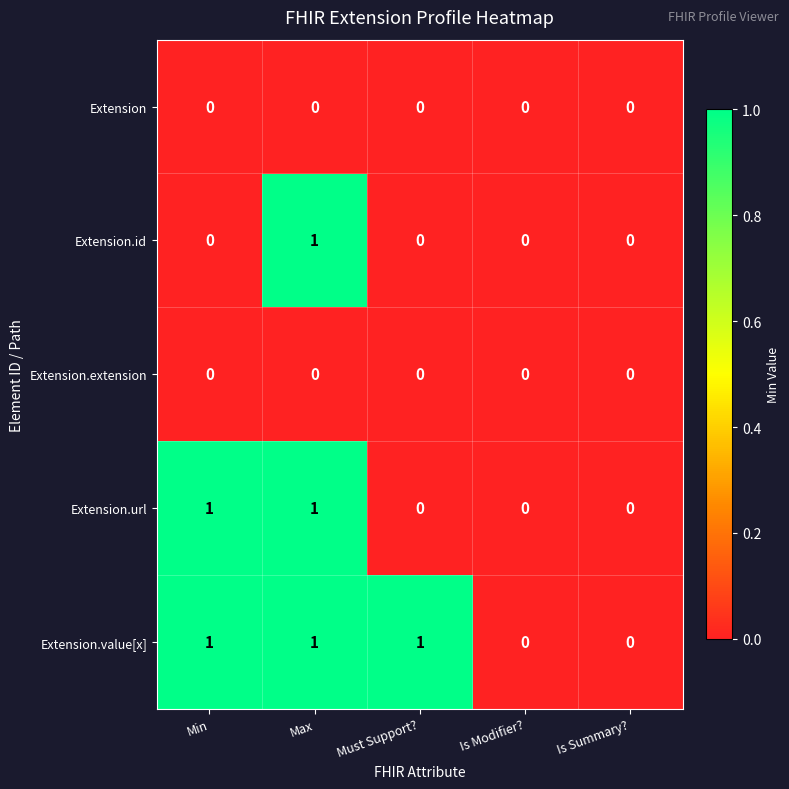

What is the total value across all series at Max?

3